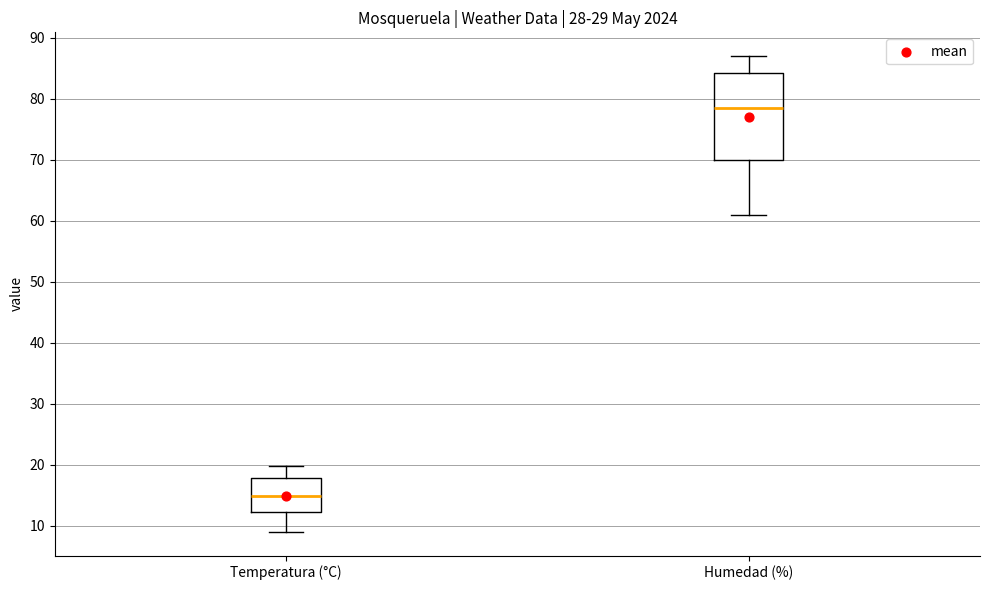

Which box is the tallest, from its lower edge to its upper edge?

Humedad (%)